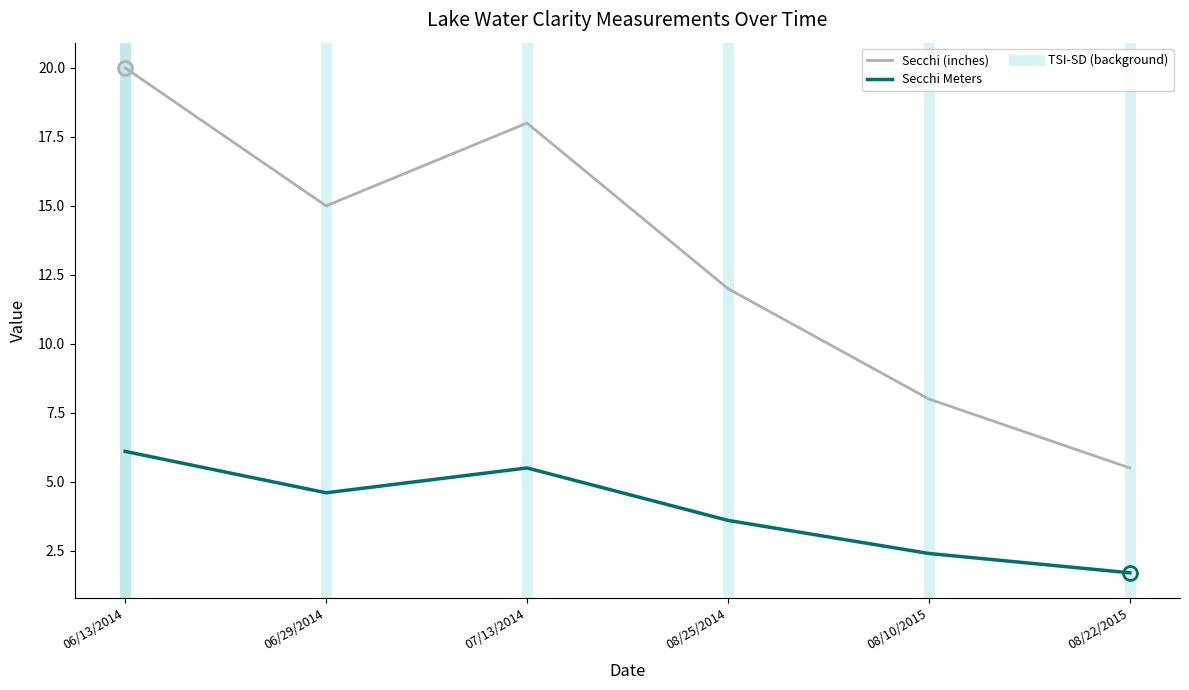

Does the chart have visible grid lines?

No